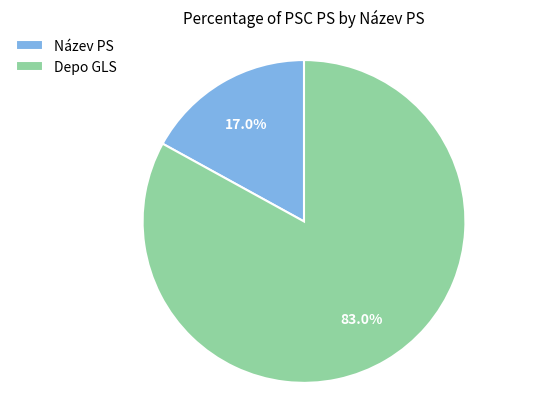

Which slice is the smallest?

Název PS